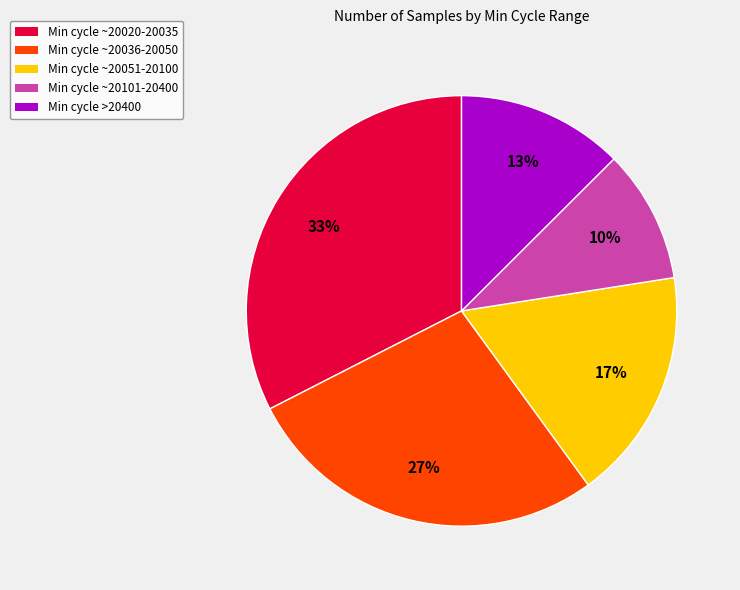

To the nearest percent, what is the average slice percentage?

20%